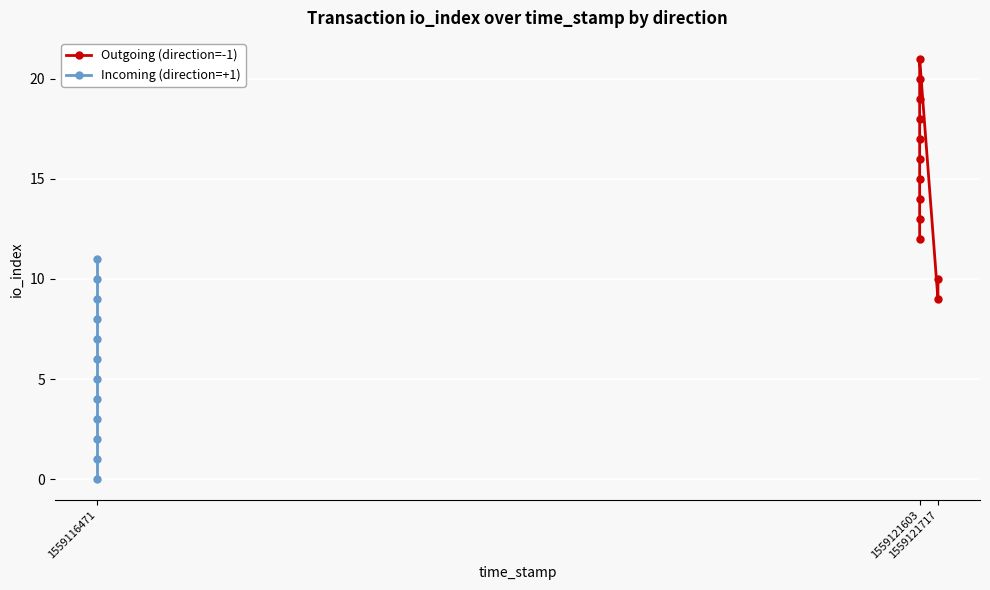

Between 3 and 5, which is larger?

5